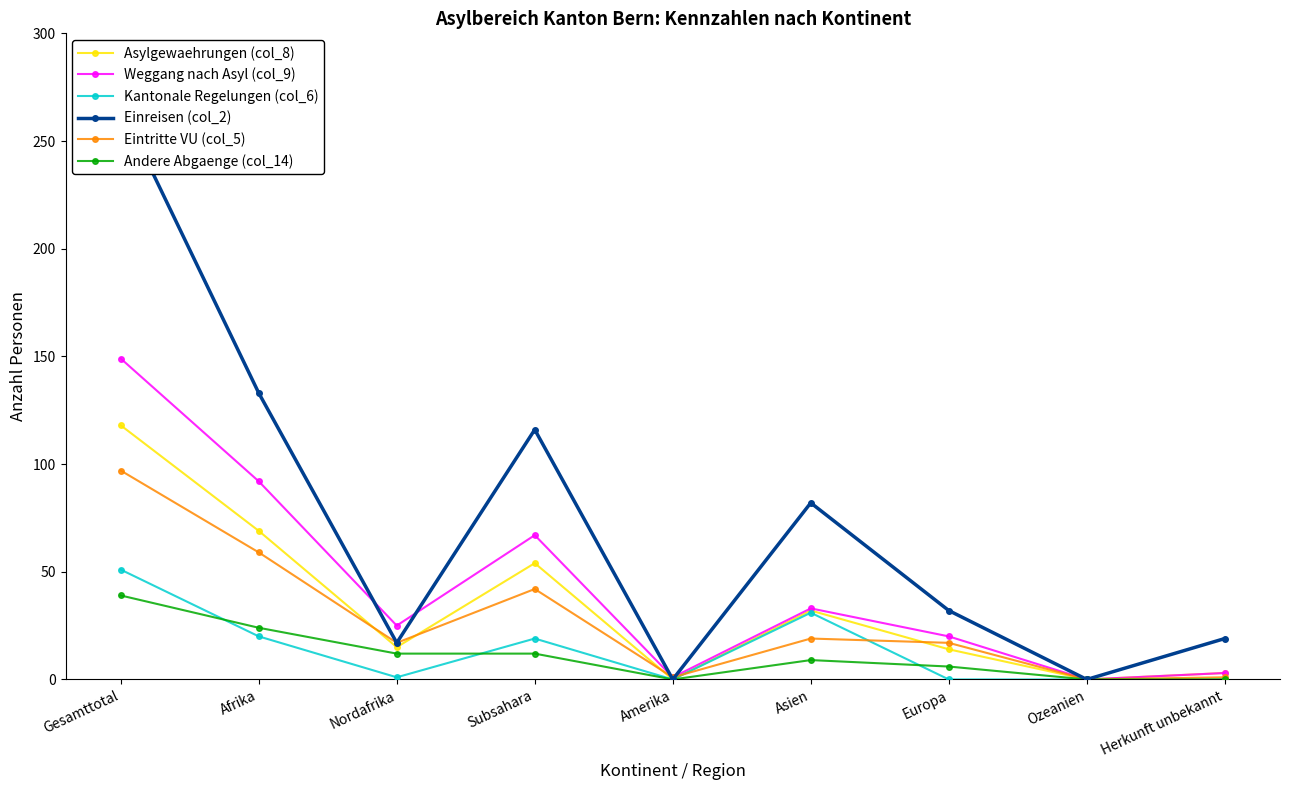

Which series has the largest total across all categories?

Einreisen (col_2)